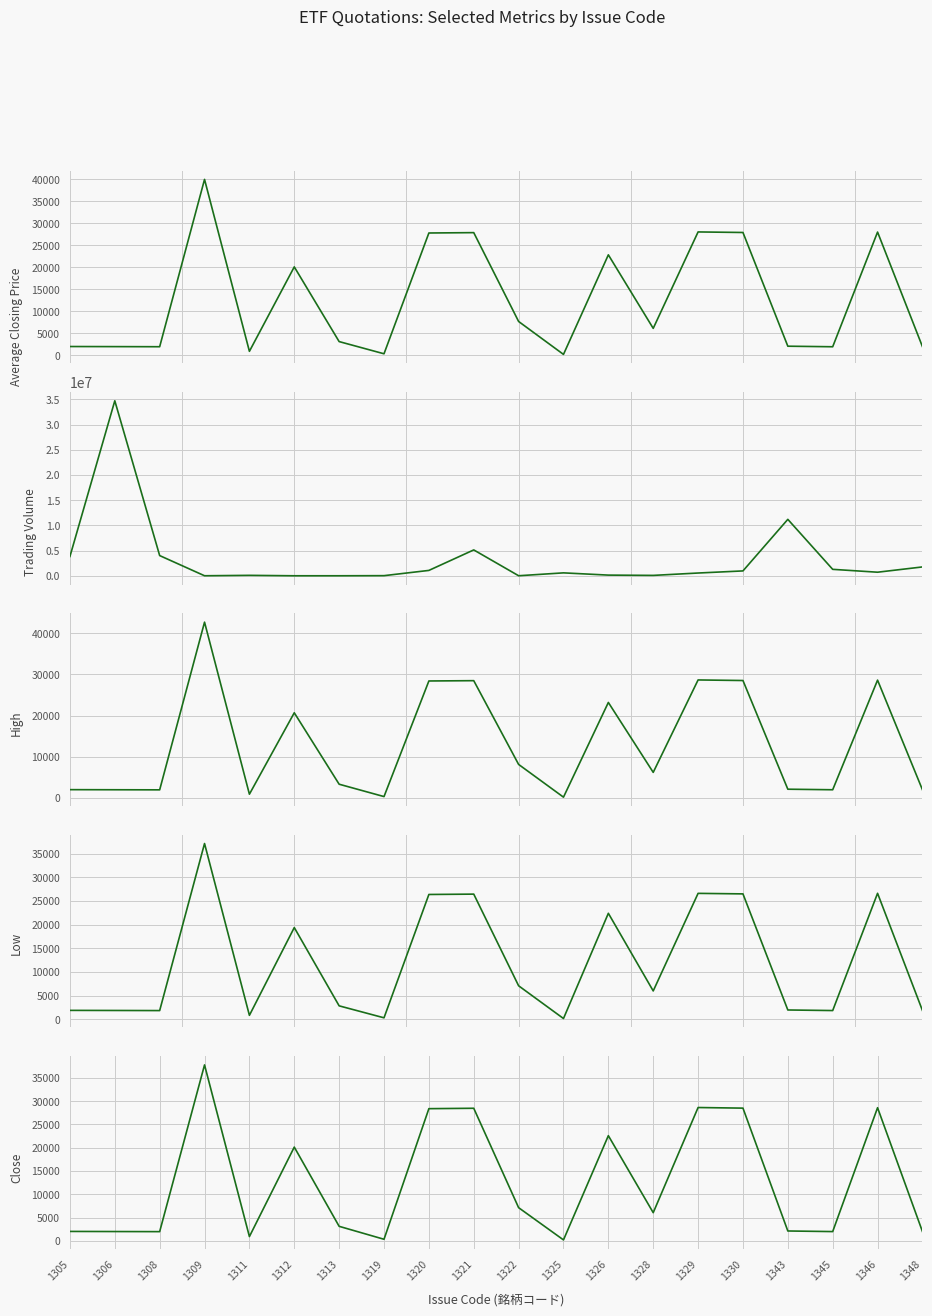

What is the spread (max minus min) of values at 1321?

5105670.0